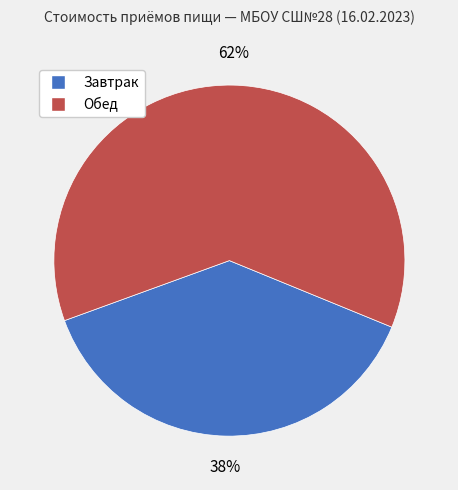

What is the largest slice in the pie chart?

Обед